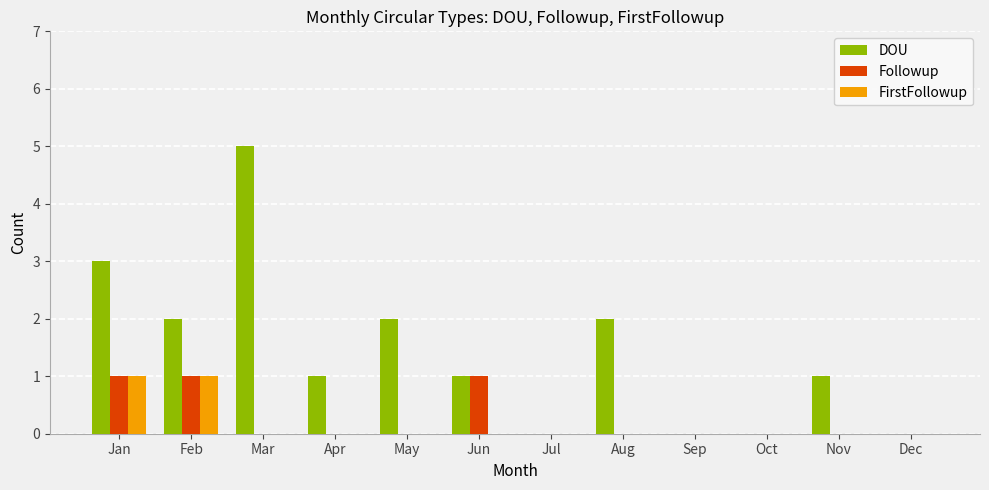

What is the total value across all series at Mar?

5